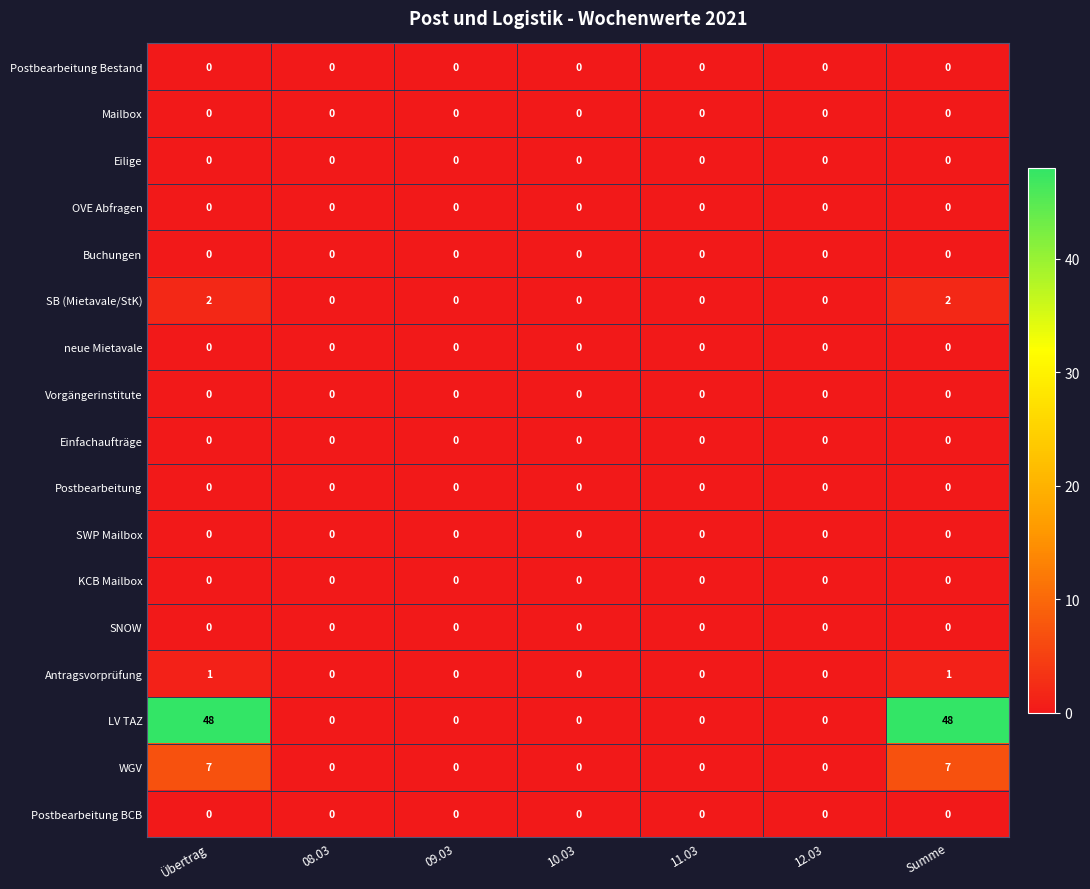

Which series has the widest spread of values?

LV TAZ